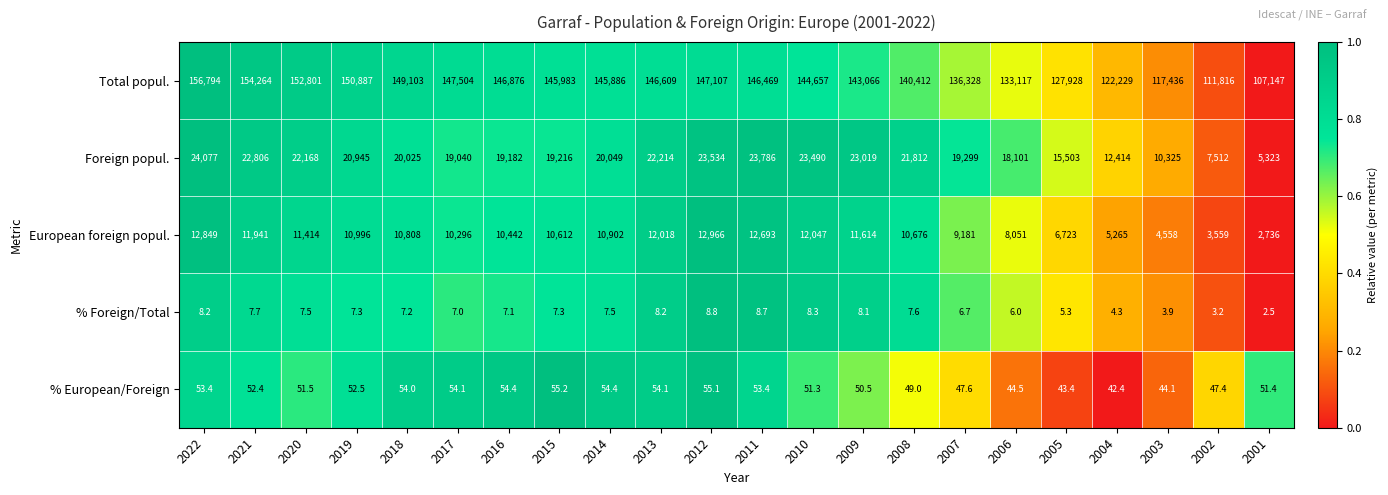

Rank the series by their maximum value, from lowest to highest.

% Foreign/Total, % European/Foreign, European foreign popul., Foreign popul., Total popul.